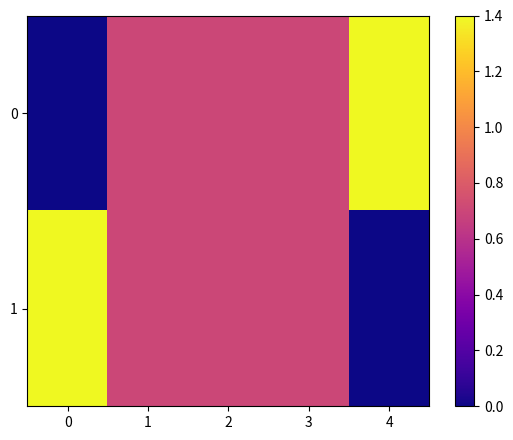

Rank the series by their maximum value, from highest to lowest.

0, 1